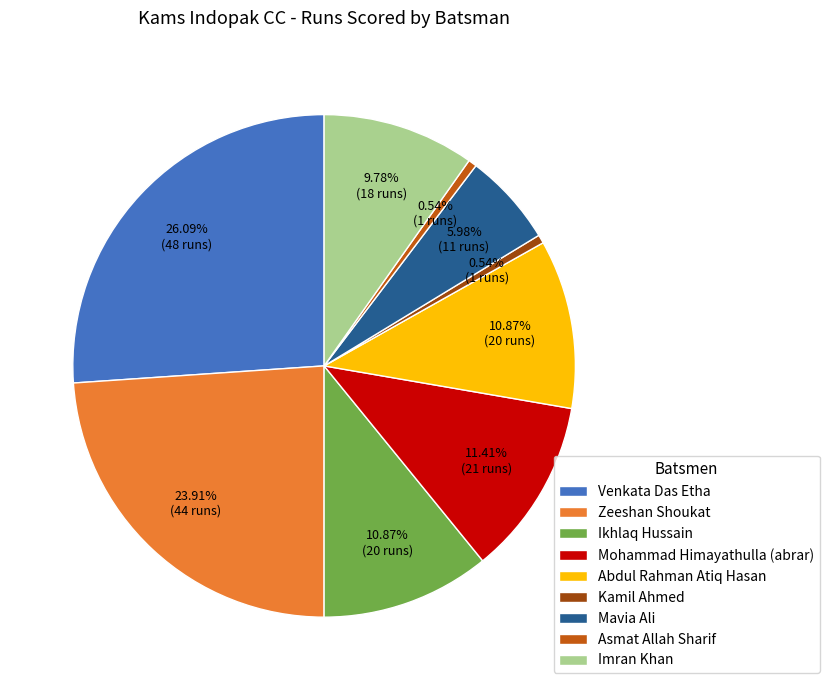

To the nearest percent, what is the average slice percentage?

11%